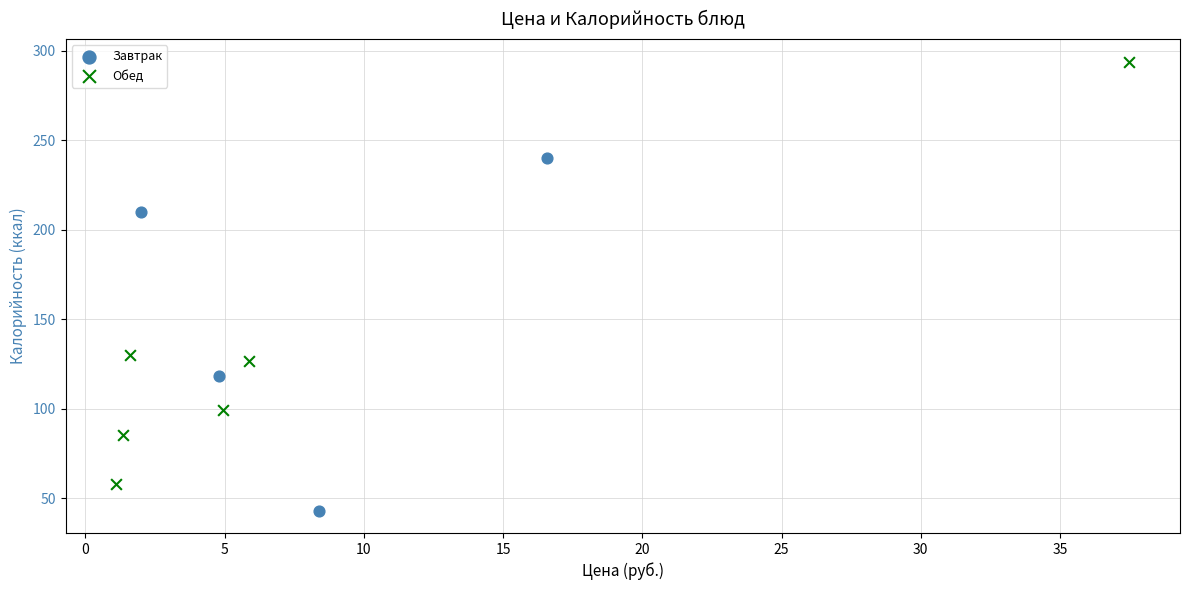

What are all the series names shown in the legend?

Завтрак, Обед